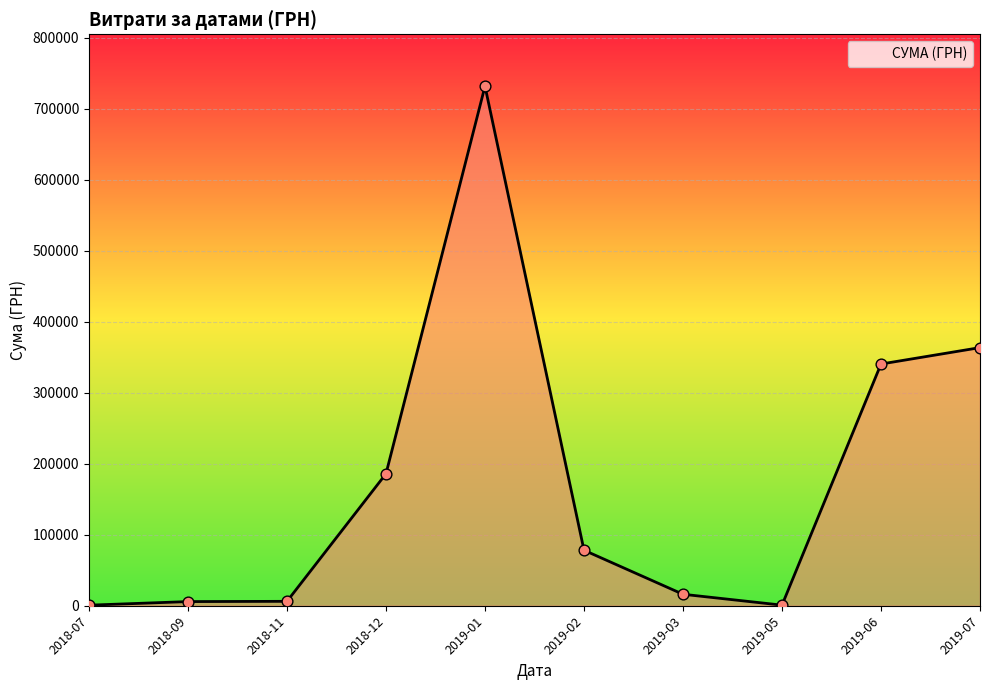

What is the ratio of the value at 2019-07 to the value at 2018-12?

2.0